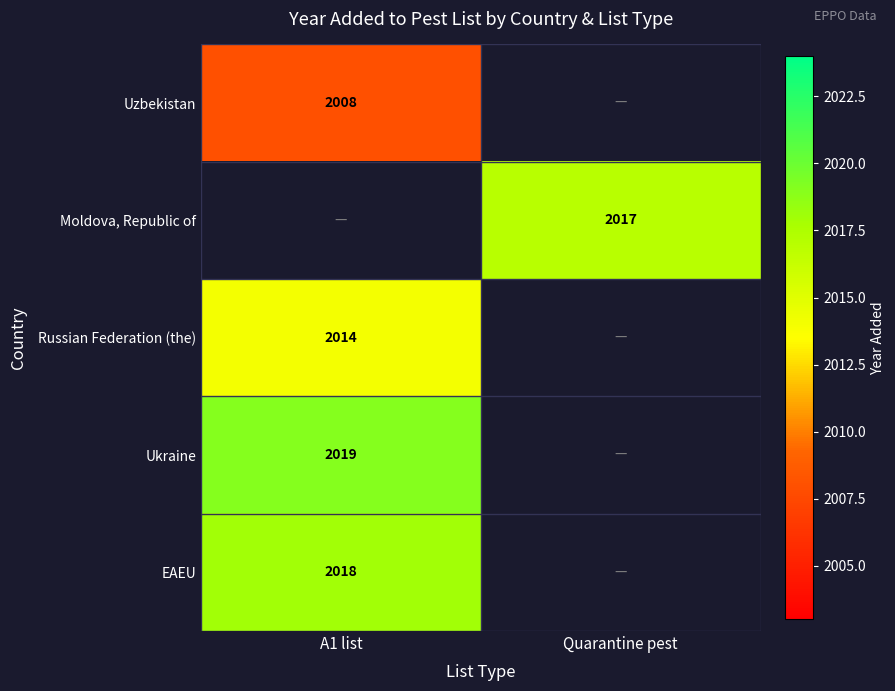

The Ukraine series shows 2019 at A1 list. True or false?

True